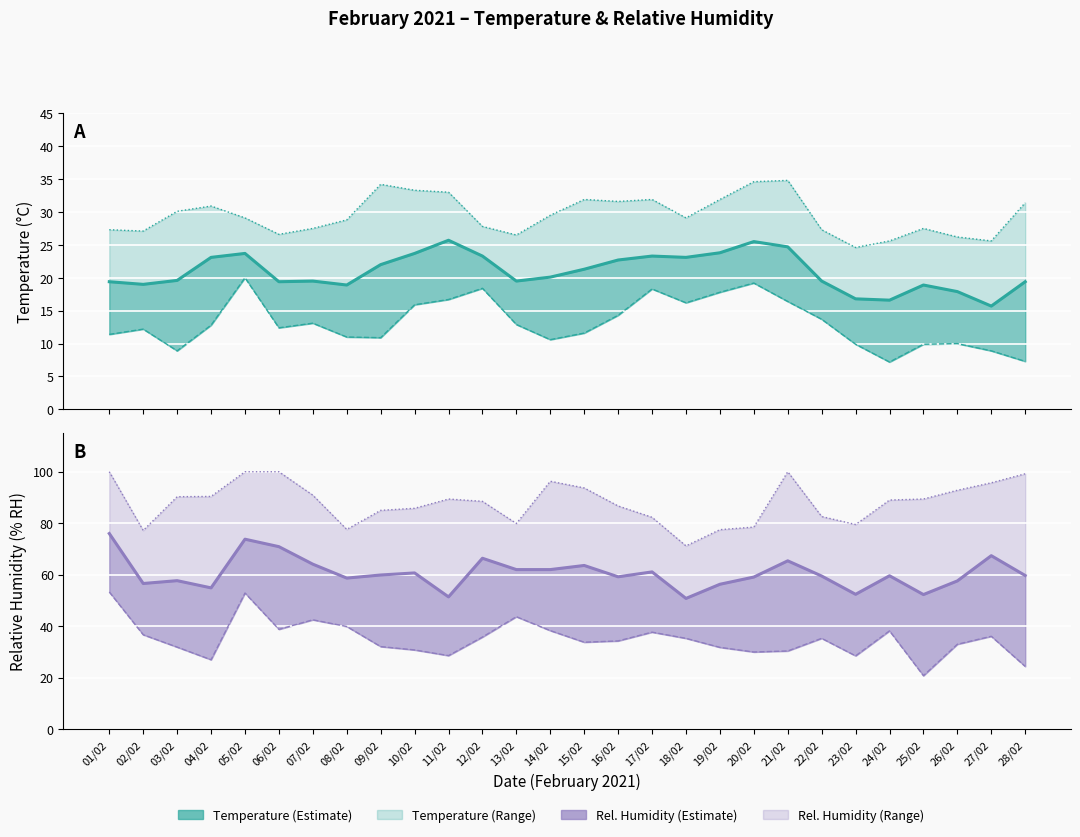

Read the Relative Humidity (MIN % RH) value at 05/02.

52.9